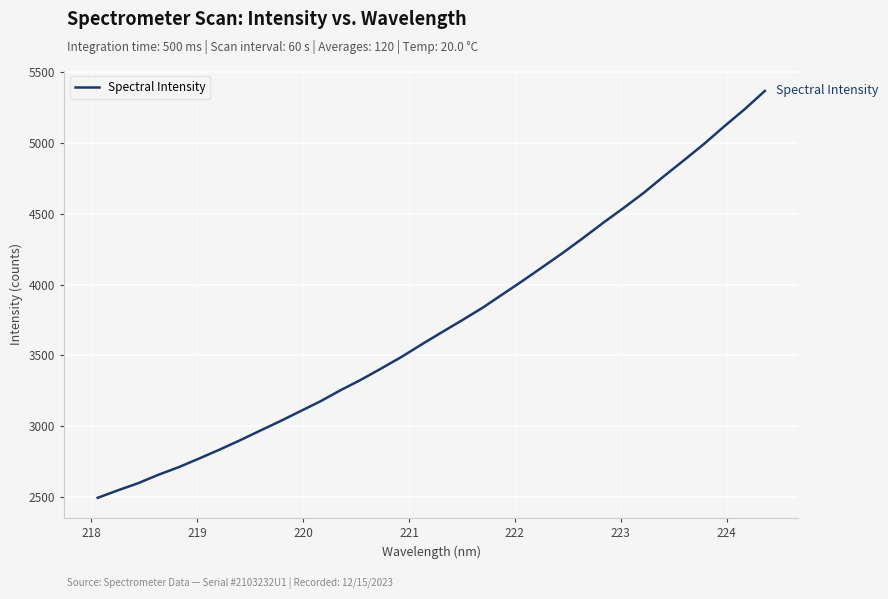

Reading left to right, what are all the values shown in this chart?

2495.7	2548.5	2598.8	2658.3	2711.7	2772.2	2834.2	2899.4	2967.7	3035.1	3105.7	3176.1	3254.7	3327.7	3407.1	3488.4	3576.9	3662.7	3747.3	3834.1	3930.0	4025.5	4124.5	4224.0	4328.5	4436.4	4540.0	4647.0	4764.4	4877.9	4993.7	5117.6	5237.3	5366.1